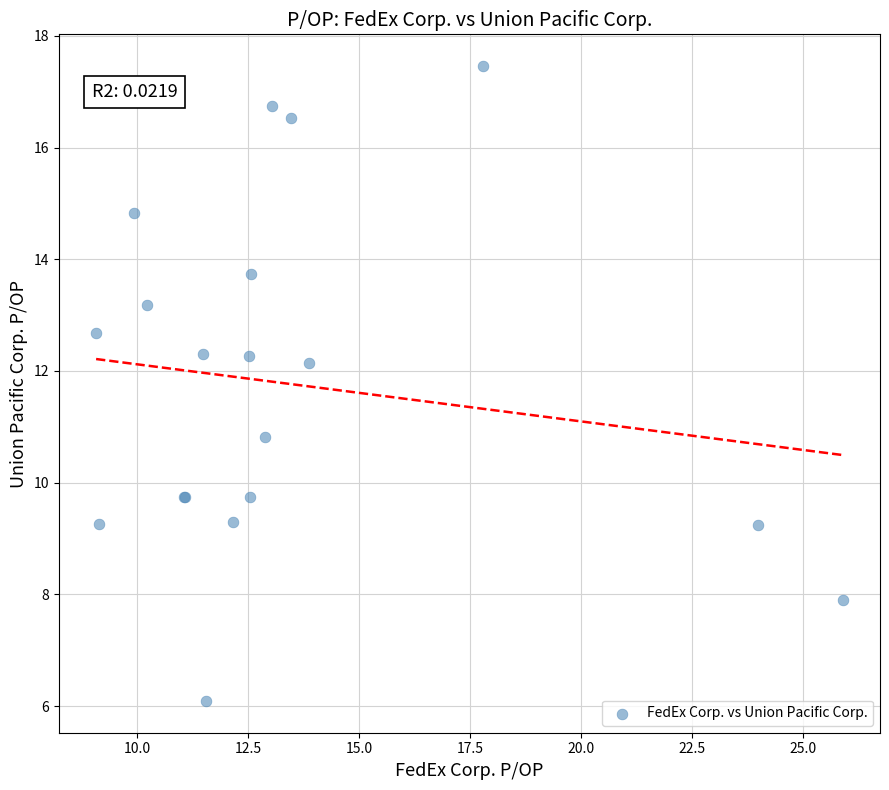

What Y value in the scatter plot is closest to 11?

10.8